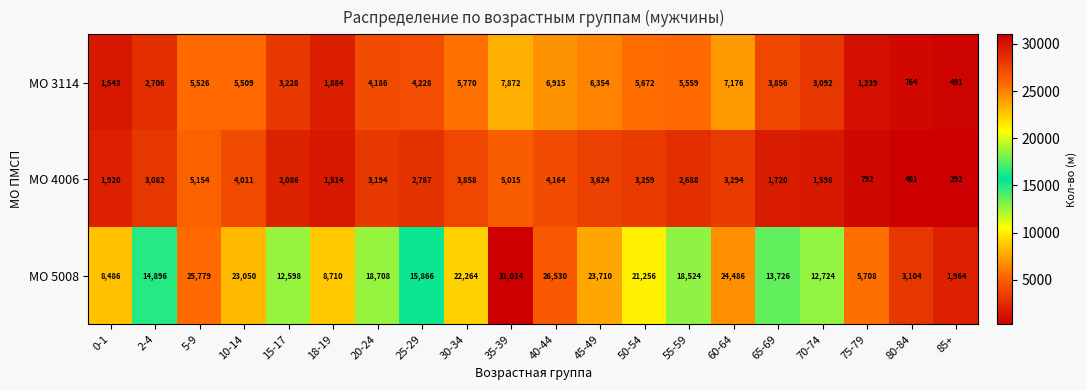

True or false: МО 3114 has a value of 7872 at 35-39.

True